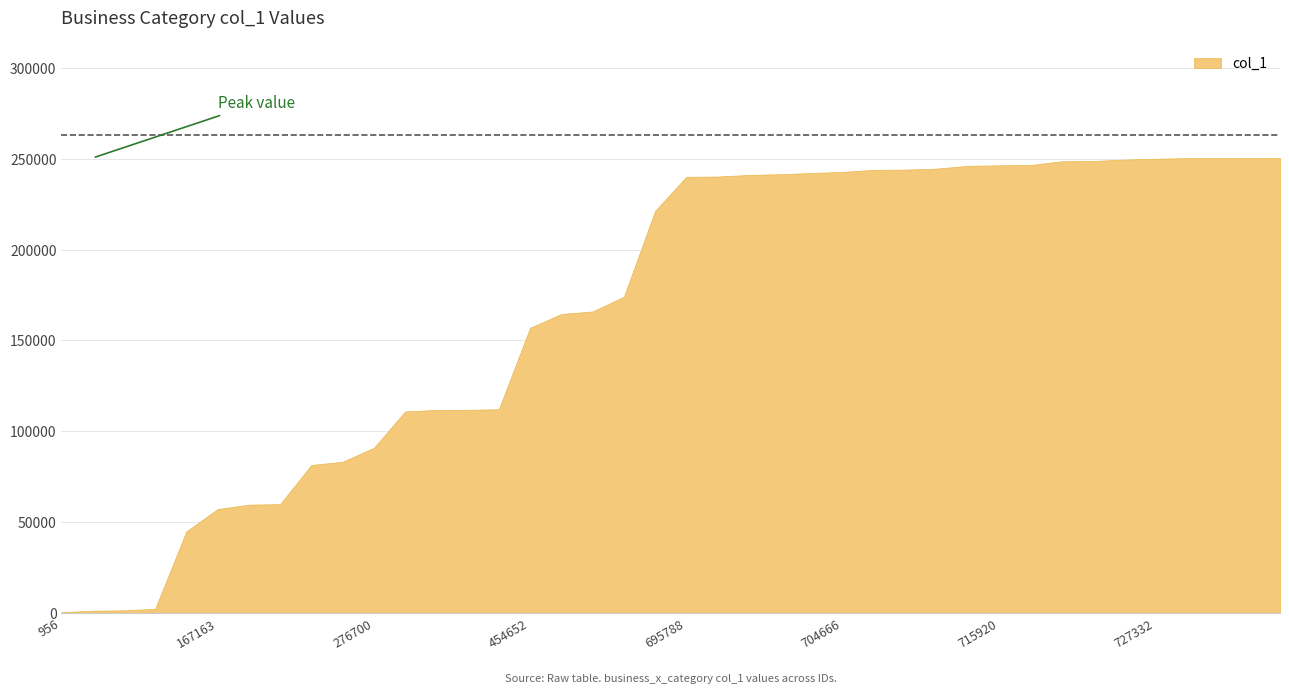

Reading right to left, list all the values displayed in this chart.

250465	250442	250433	250387	250056	249577	248795	248640	246576	246446	246140	244610	244077	243942	242825	242192	241537	241134	240250	240122	221298	174005	165949	164544	156943	112089	111809	111696	110876	90850	83153	81418	59810	59559	57090	44851	2196	1337	1174	326